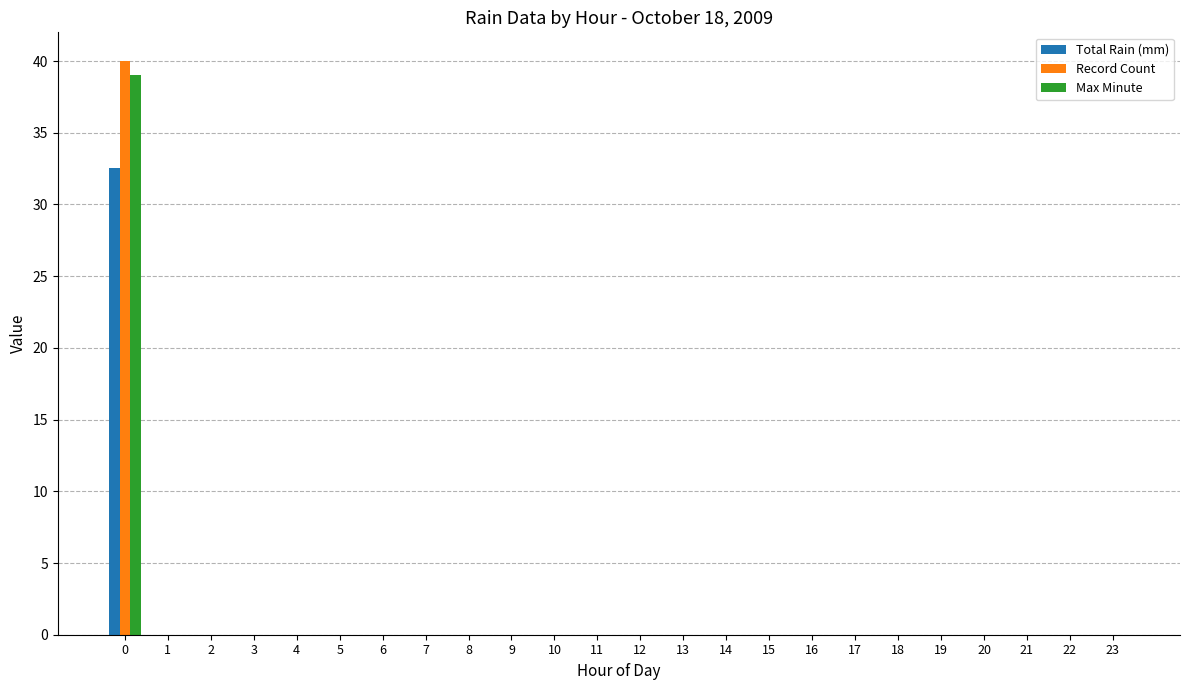

Reading right to left, transcribe all the data shown in this chart.

Total Rain (mm): 0.0	0.0	0.0	0.0	0.0	0.0	0.0	0.0	0.0	0.0	0.0	0.0	0.0	0.0	0.0	0.0	0.0	0.0	0.0	0.0	0.0	0.0	0.0	32.5
Record Count: 0.0	0.0	0.0	0.0	0.0	0.0	0.0	0.0	0.0	0.0	0.0	0.0	0.0	0.0	0.0	0.0	0.0	0.0	0.0	0.0	0.0	0.0	0.0	40.0
Max Minute: 0.0	0.0	0.0	0.0	0.0	0.0	0.0	0.0	0.0	0.0	0.0	0.0	0.0	0.0	0.0	0.0	0.0	0.0	0.0	0.0	0.0	0.0	0.0	39.0